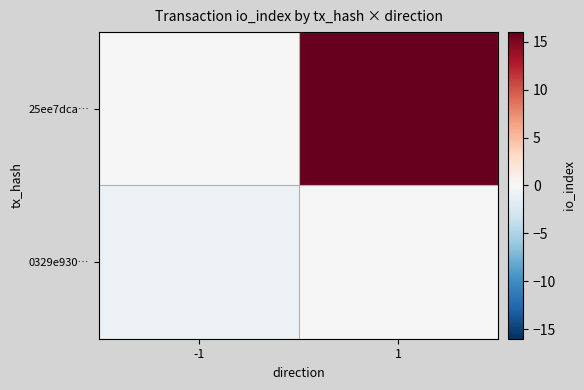

Which category has the highest value across all series?

1